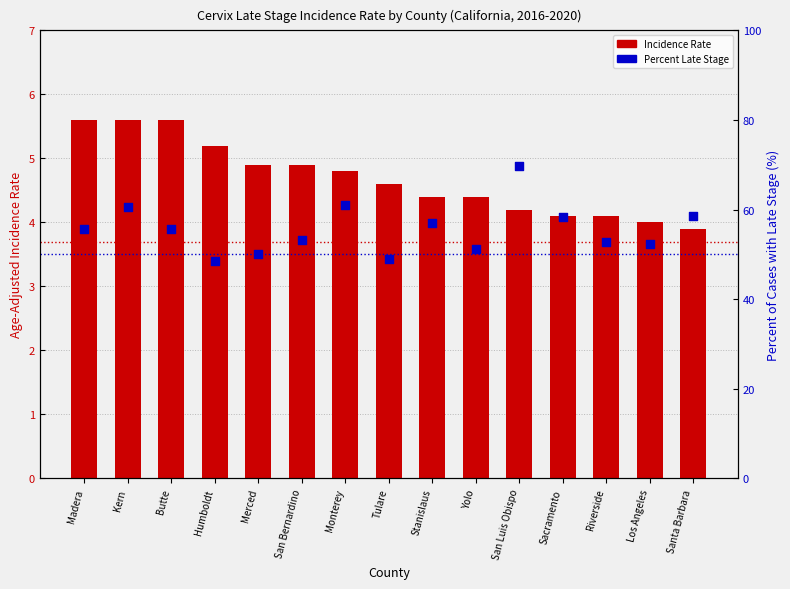

At which category is the sum across all series the highest?

San Luis Obispo